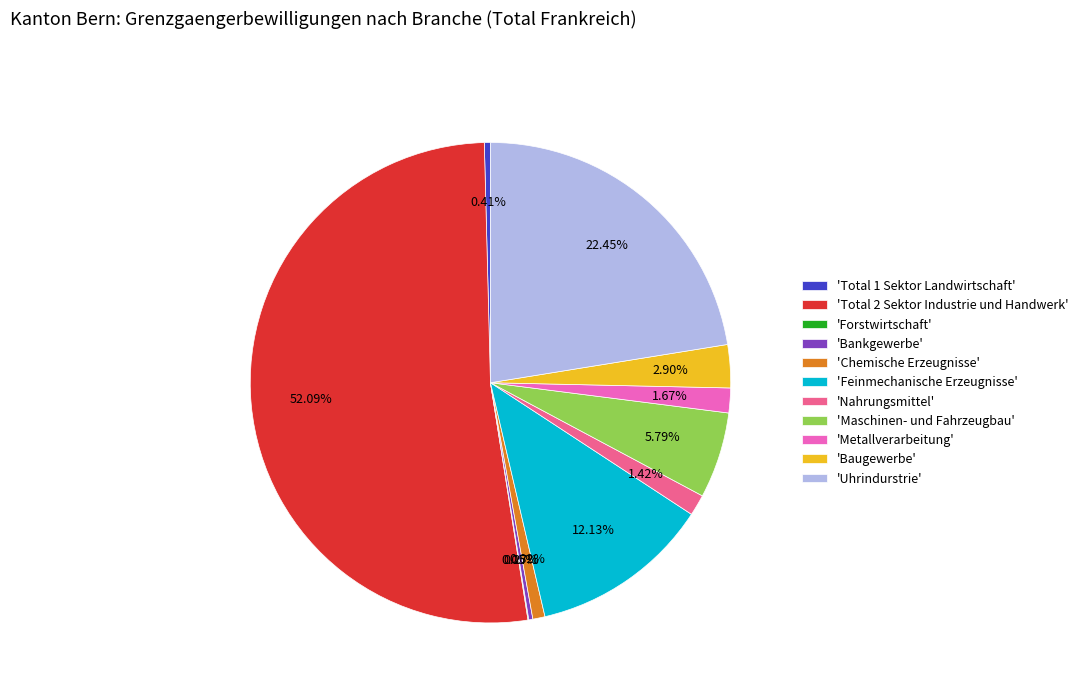

Which category accounts for the majority?

'Total 2 Sektor Industrie und Handwerk'